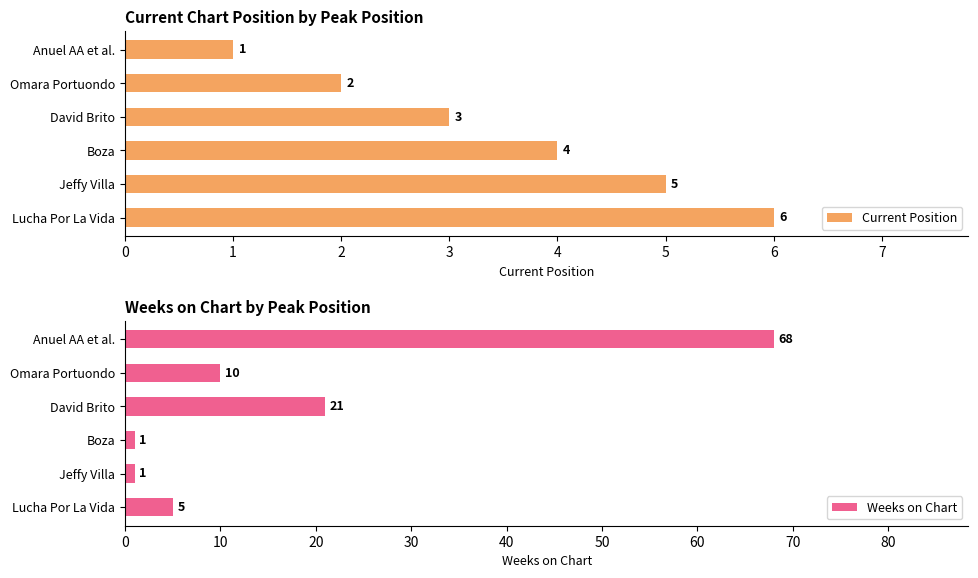

Which series has the largest total across all categories?

Weeks on Chart